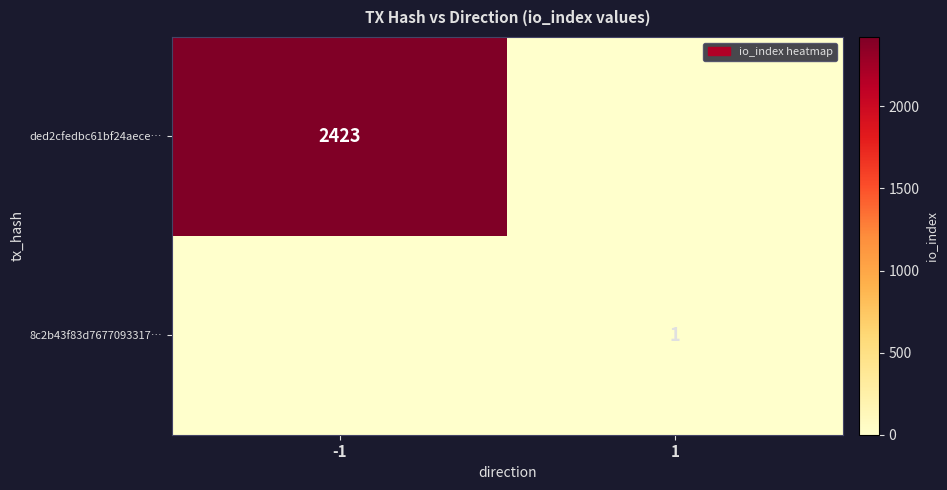

The value of ded2cfedbc61bf24aece… at -1 is 2423. True or false?

True